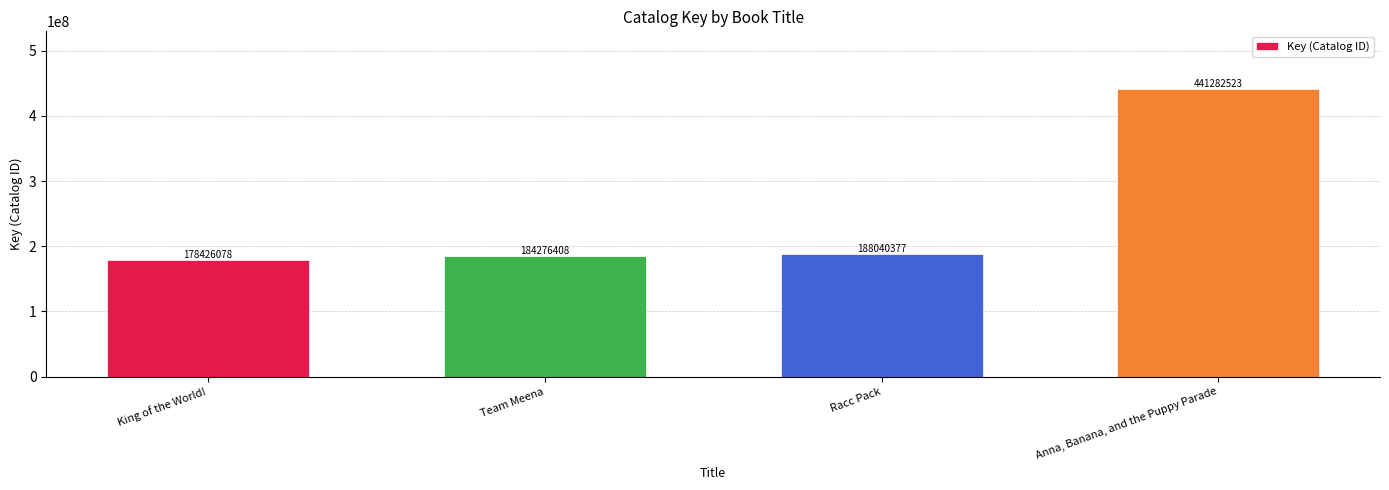

The value at Team Meena is 184276408. True or false?

True